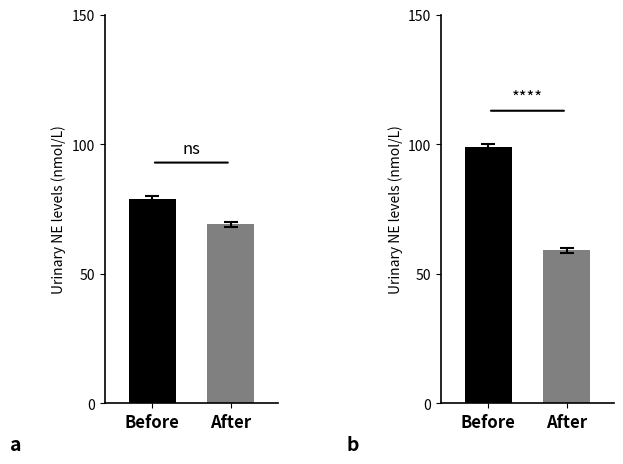

List the labels in order of value, largest first.

Before, After